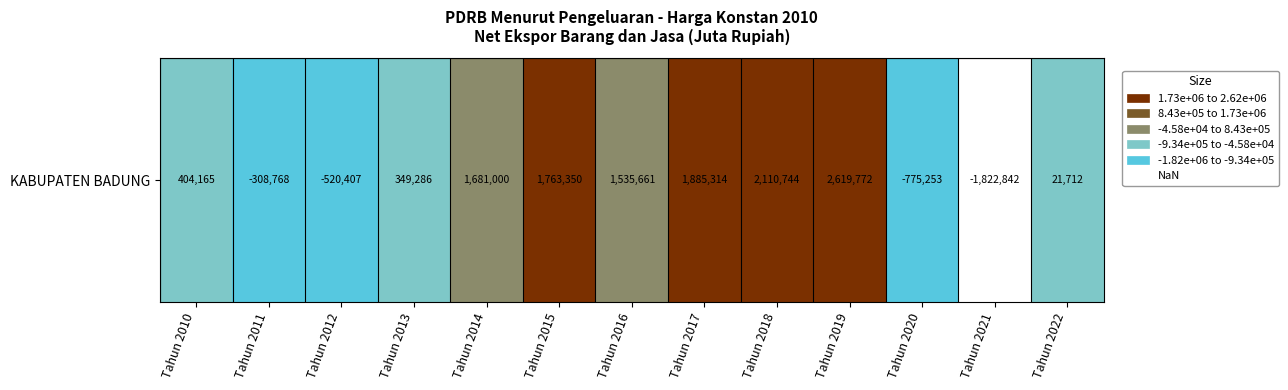

What is the average value?

687979.4